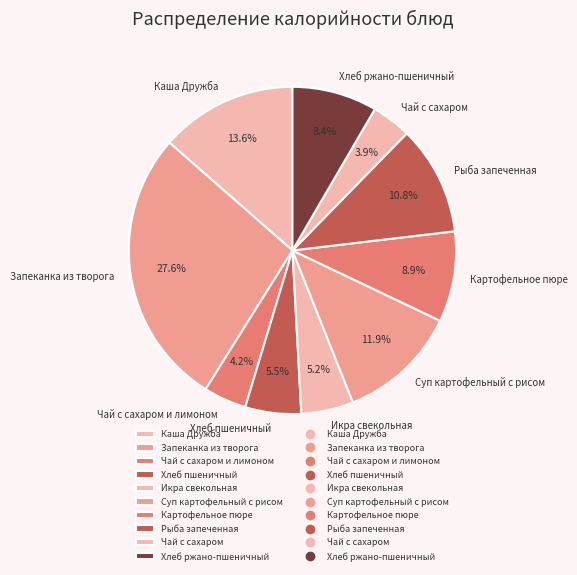

To the nearest percent, what portion does Чай с сахаром и лимоном represent?

4%